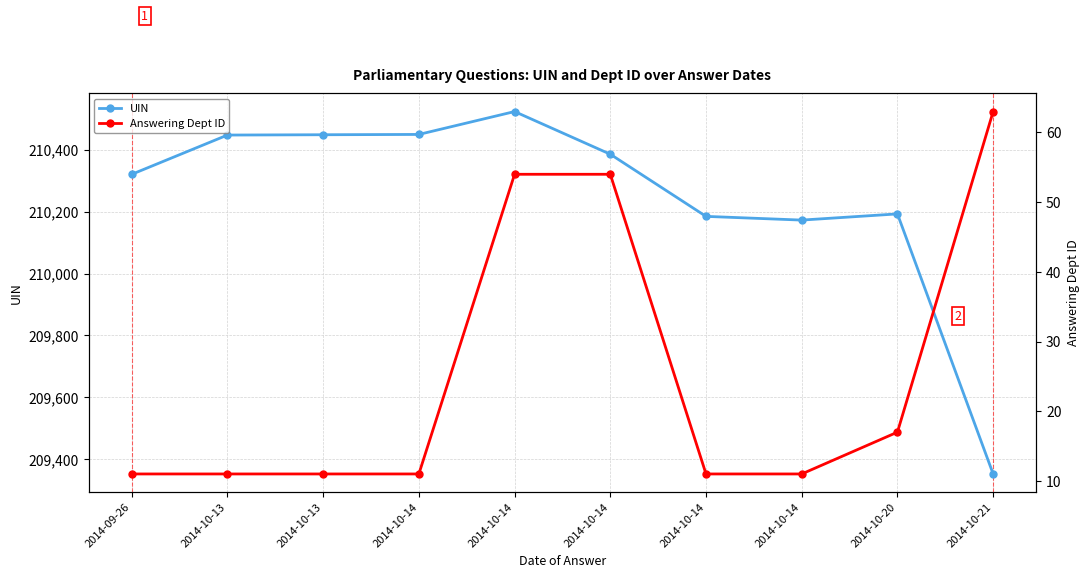

How many lines are shown in the chart?

2